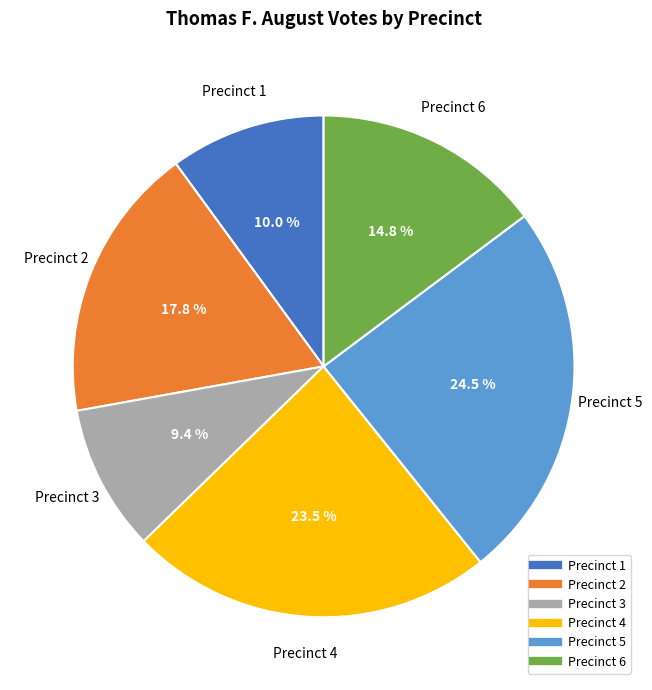

Is there any slice that represents more than half of the pie?

No